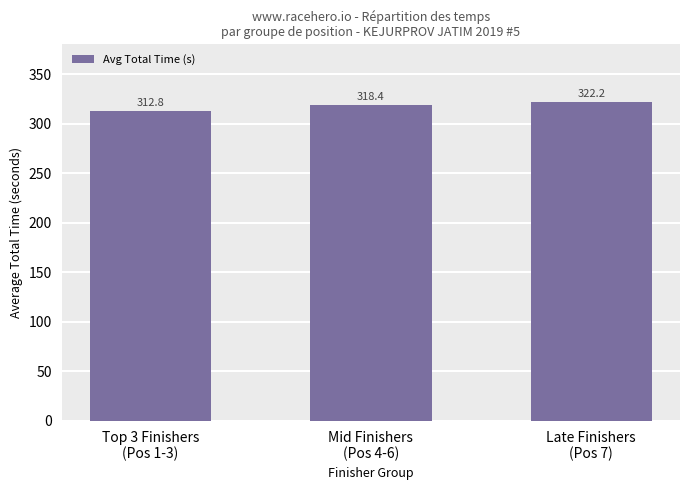

What is the label of the 2nd bar from the right?

Mid Finishers
(Pos 4-6)